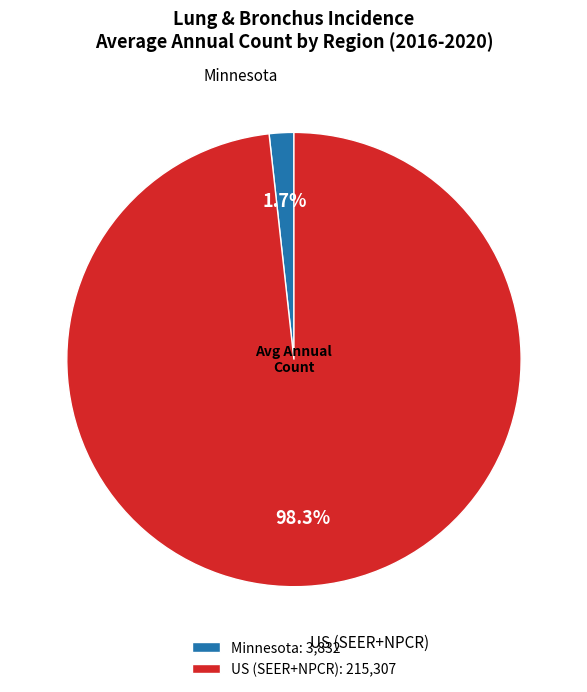

Does US (SEER+NPCR) represent more than half of the total?

Yes